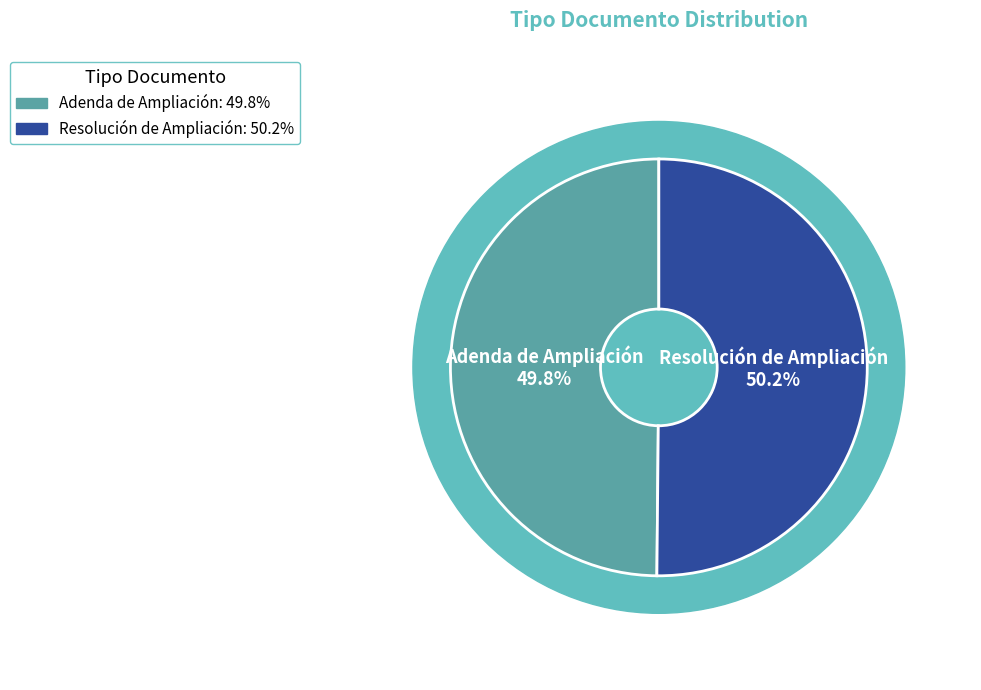

What percentage is the Resolución de Ampliación slice, to the nearest percent?

50%